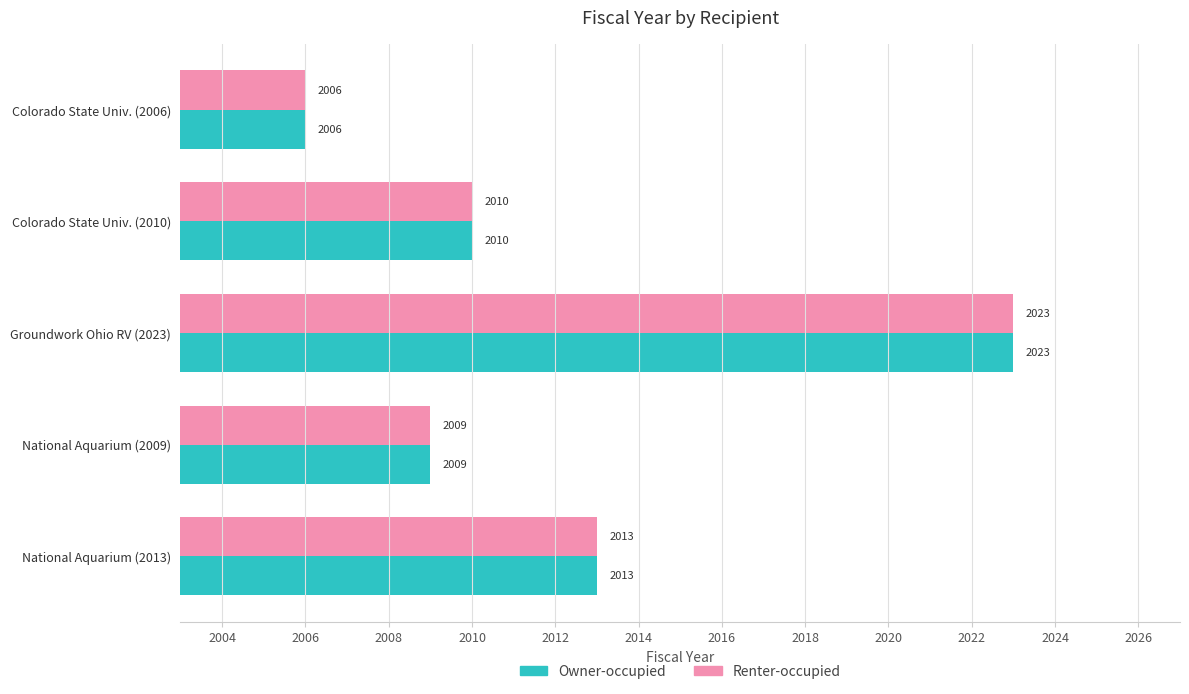

Is it true that Owner-occupied equals 2006 at Colorado State Univ. (2006)?

True